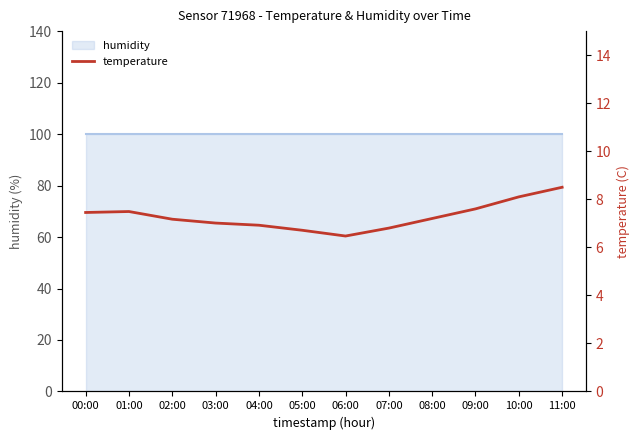

What is the change in value from 09:00 to 11:00?

+0.9